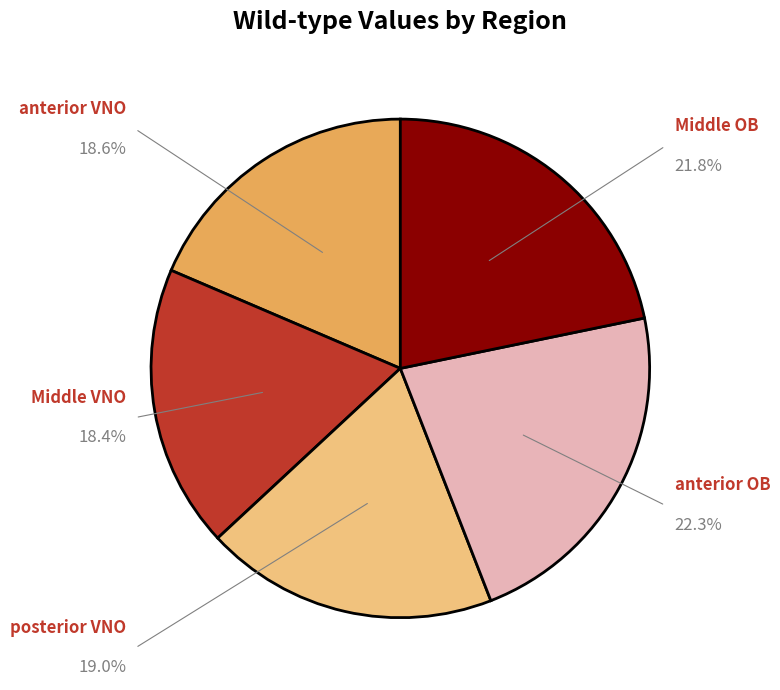

How many segments does this pie chart have?

5